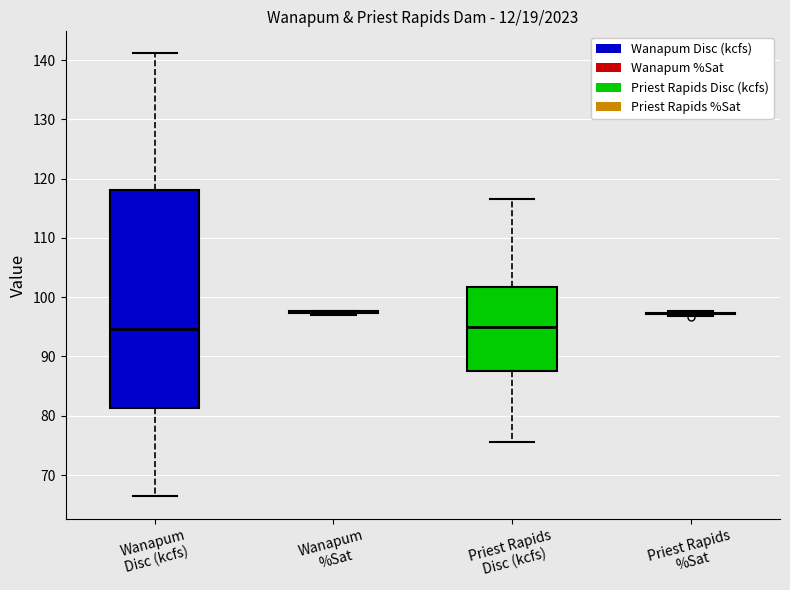

Reading left to right, transcribe this box plot: for each box, give where its median line is, the range the box spans, and where its two whiskers end, as read against the y-axis. The values are not printed on the chart, so give them approximately, as read against the axis.

Wanapum Disc (kcfs): median 95, box 81 to 118, whiskers 66 to 141
Wanapum %Sat: box collapsed to a line at 98, whiskers 97 to 98
Priest Rapids Disc (kcfs): median 95, box 88 to 102, whiskers 76 to 117
Priest Rapids %Sat: box collapsed to a line at 97, whiskers 97 to 98